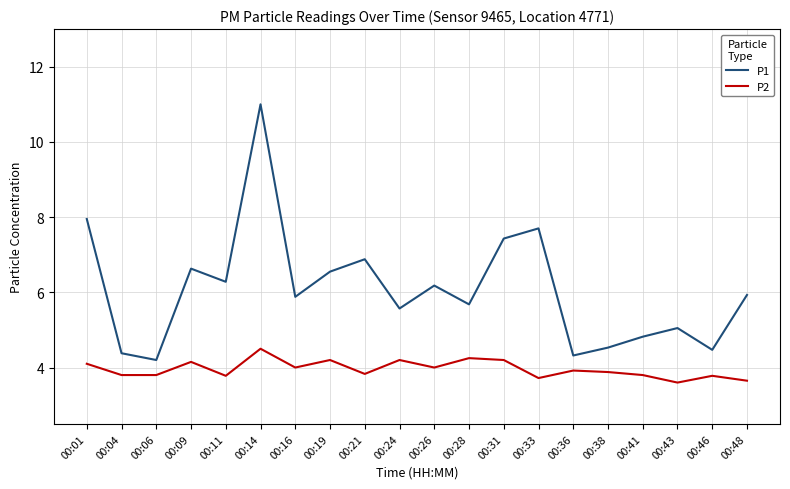

True or false: P2 has a value of 2.0 at 00:04.

False